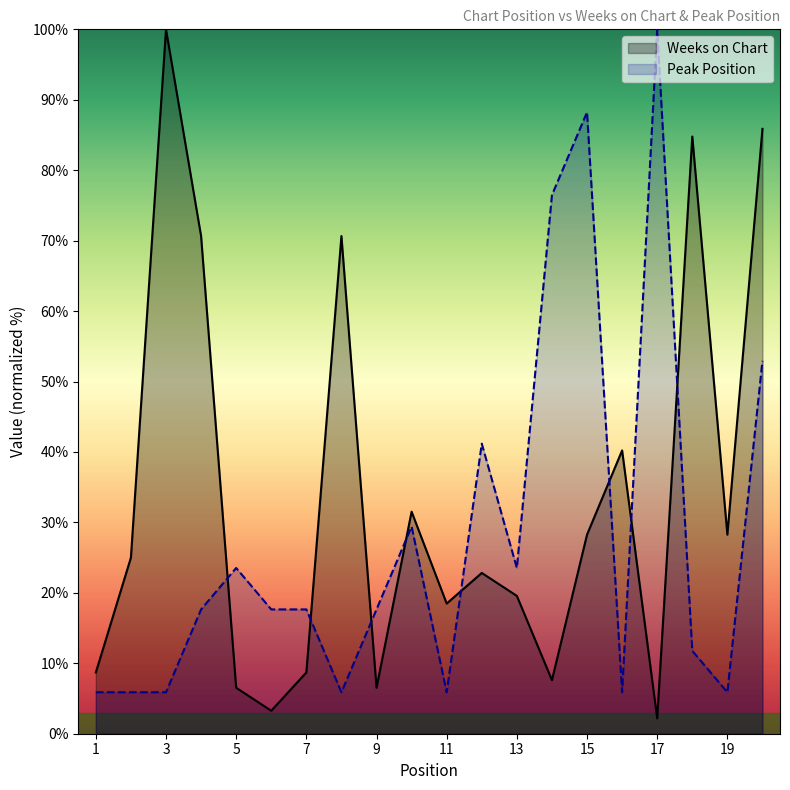

Where does the Weeks on Chart series first go above 25?

3